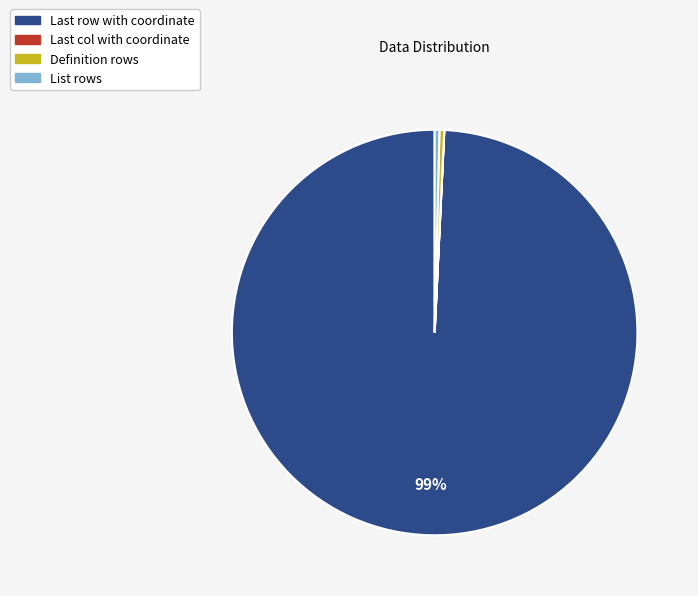

Which slice is the largest?

Last row with coordinate